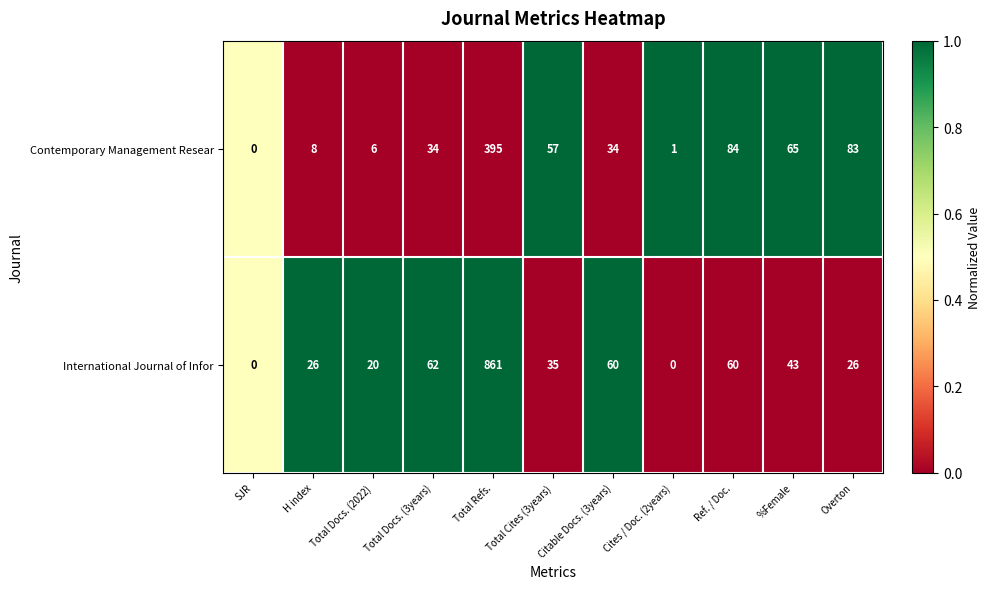

What is the maximum value for Contemporary Management Resear?

395